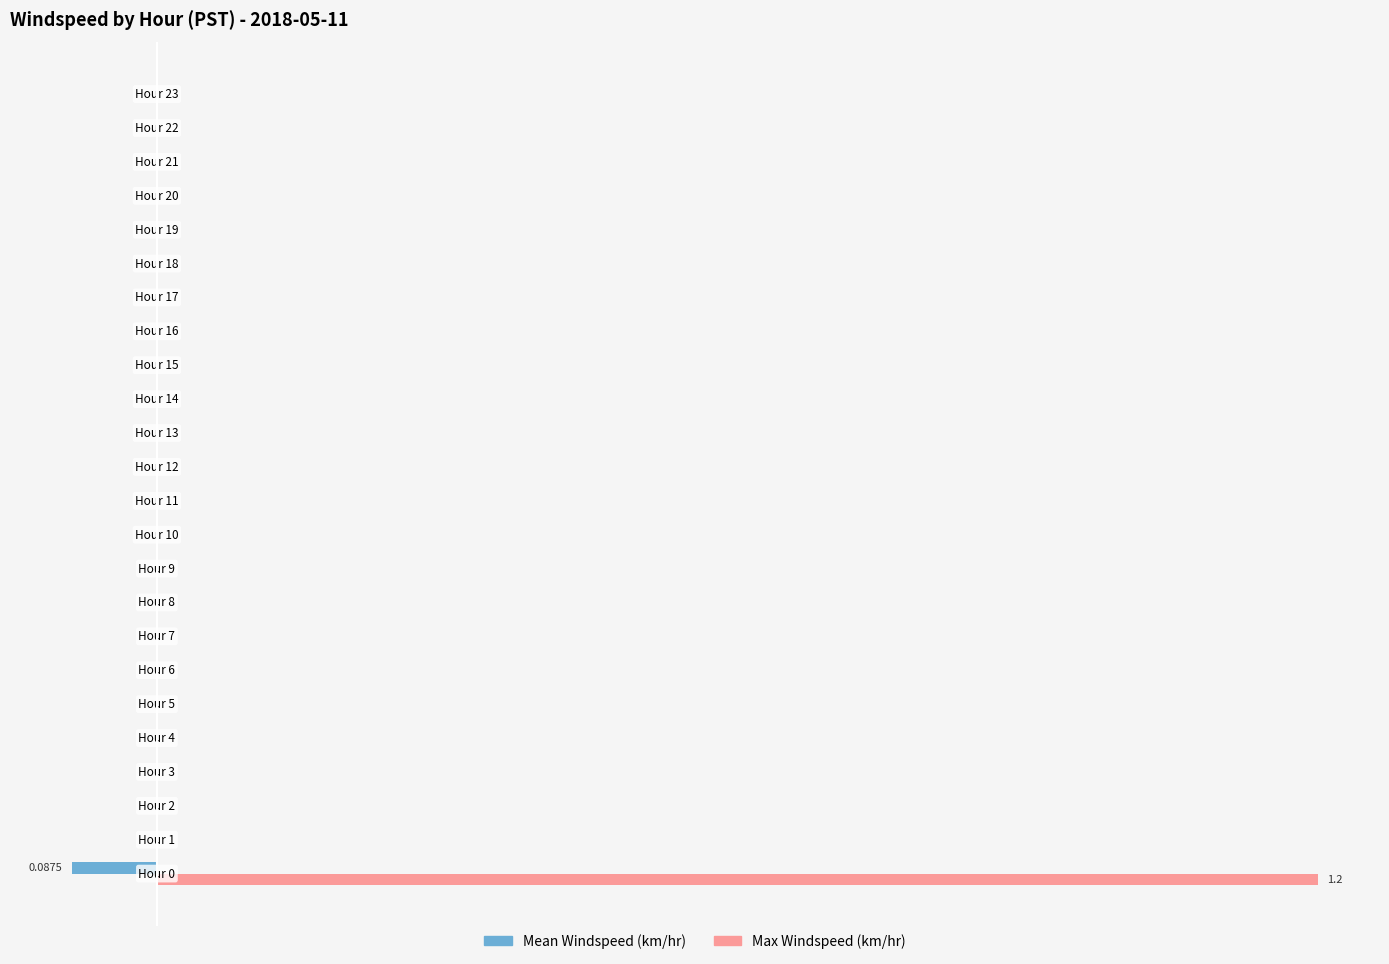

What is the difference between the maximum and minimum values in the Mean Windspeed (km/hr) series?

0.1